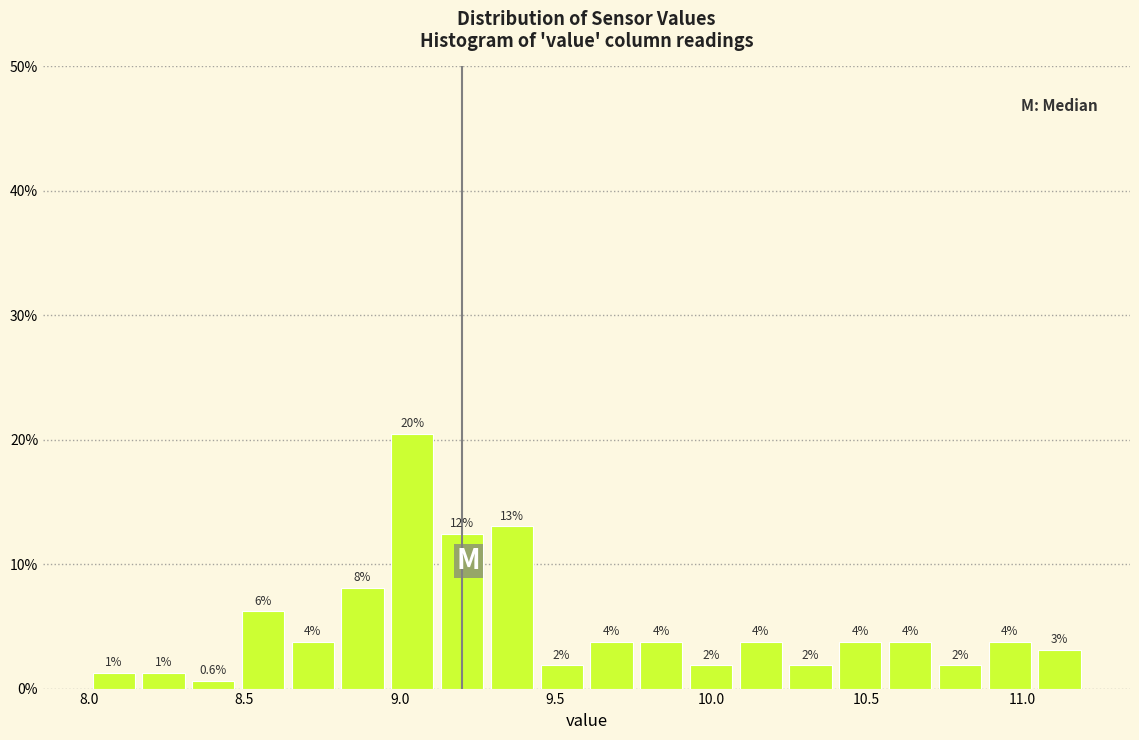

Read against the x-axis, roughly where is the centre of the tallest bar?

9.05